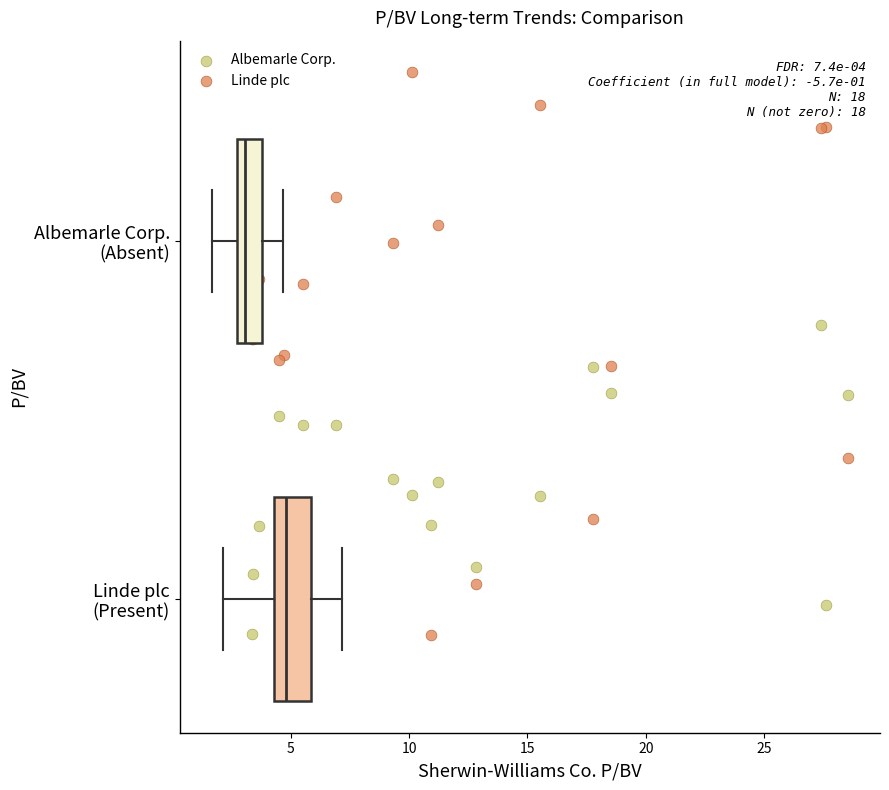

What are all the series names shown in the legend?

Albemarle Corp., Linde plc